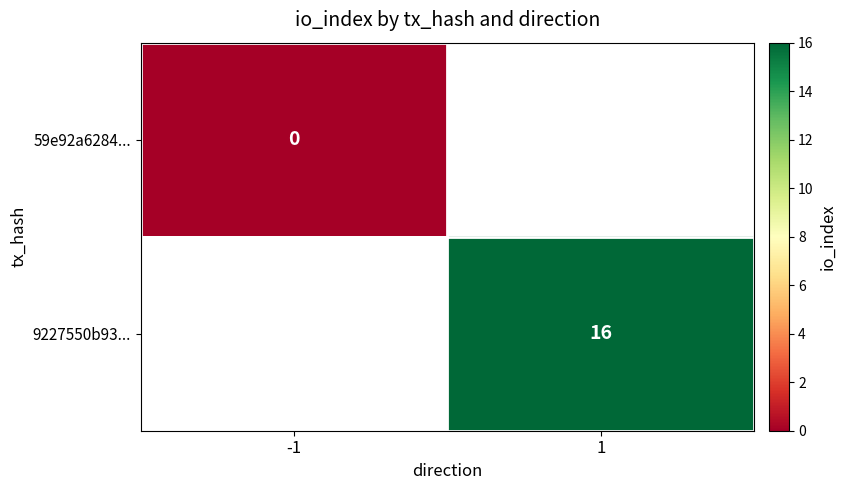

True or false: 9227550b93... has a value of 10 at 1.

False